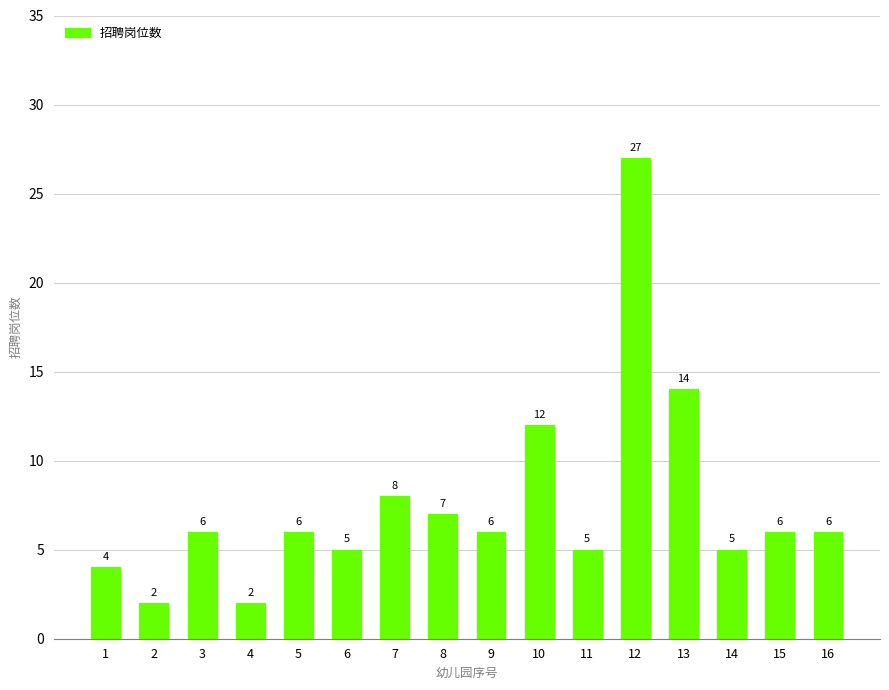

Reading left to right, list all the values displayed in this chart.

1=4	2=2	3=6	4=2	5=6	6=5	7=8	8=7	9=6	10=12	11=5	12=27	13=14	14=5	15=6	16=6